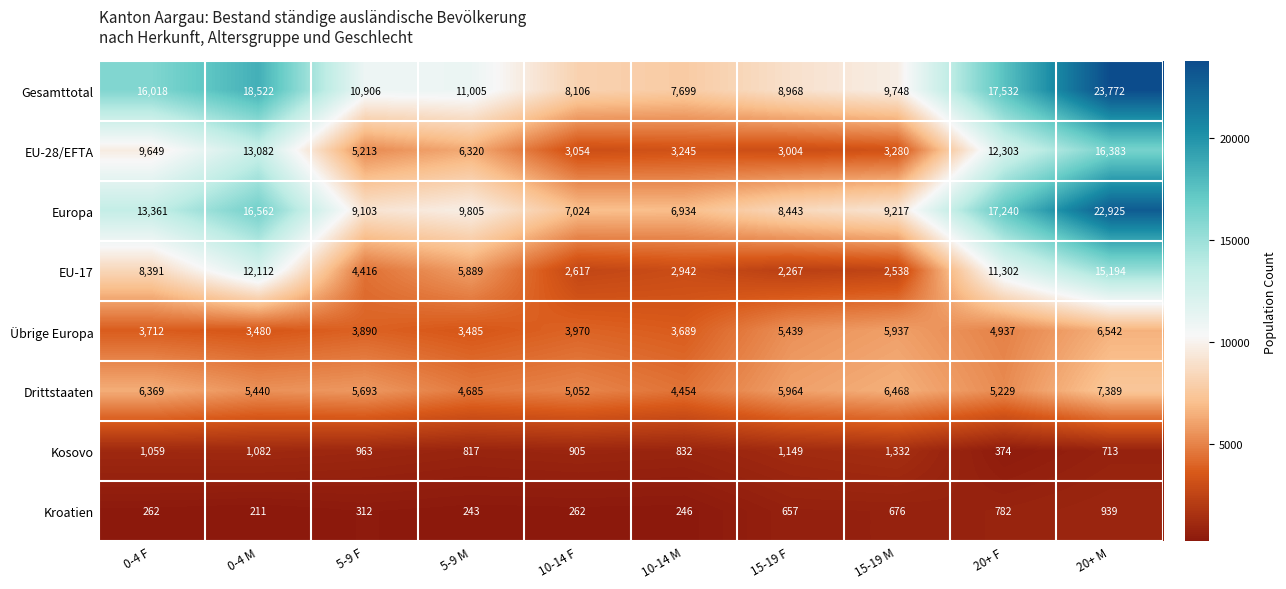

Count the number of categories in the chart.

10